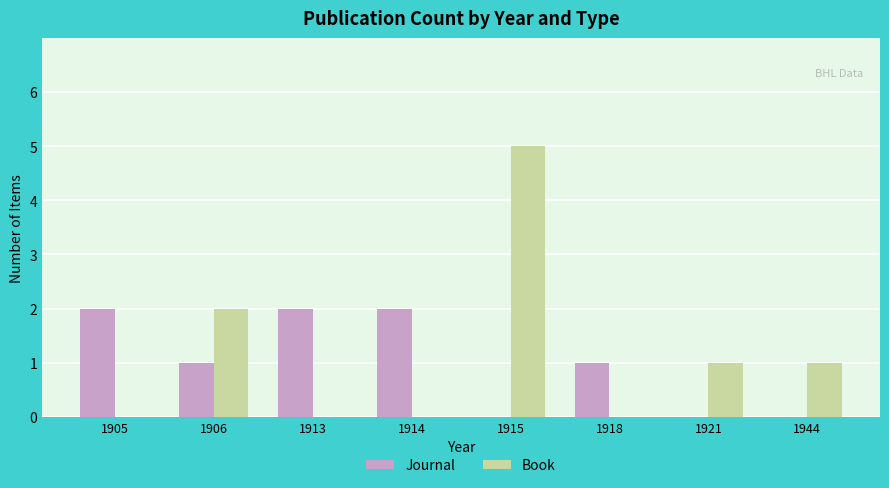

Reading right to left, transcribe all the data shown in this chart.

Journal: 0	0	1	0	2	2	1	2
Book: 1	1	0	5	0	0	2	0